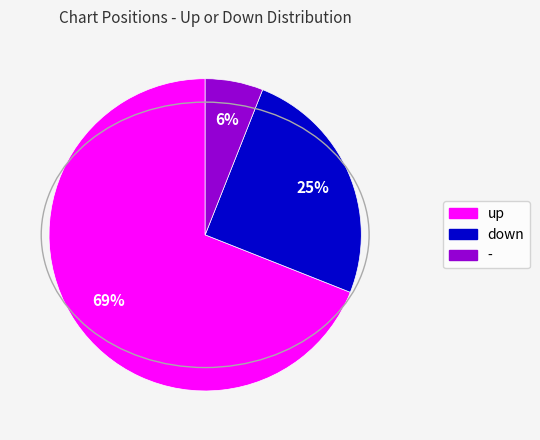

True or false: - accounts for 16% of the total.

False